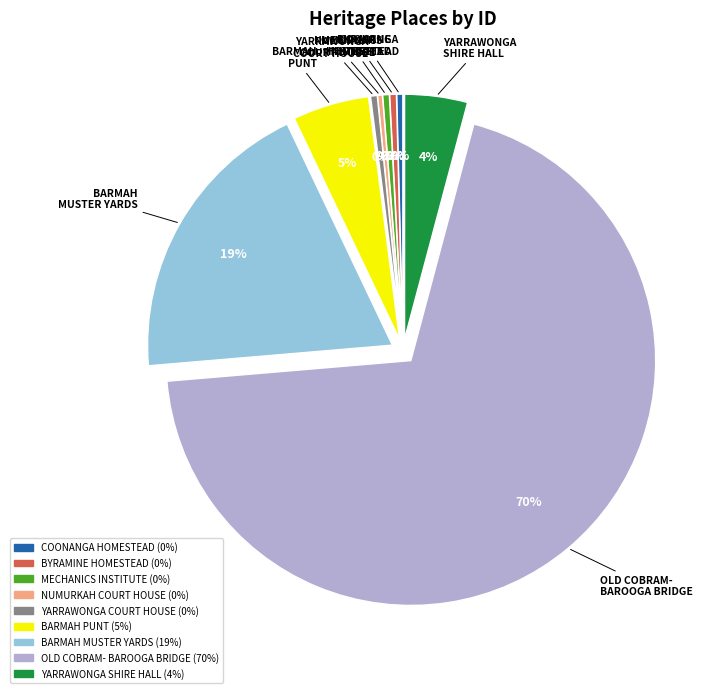

To the nearest percent, what is the average slice percentage?

11%